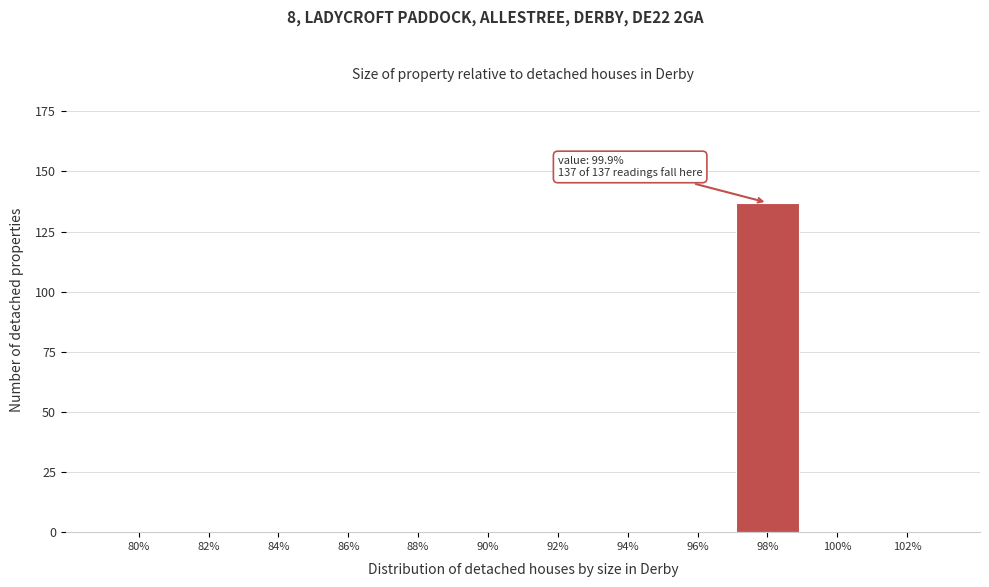

Reading left to right, transcribe all the data shown in this chart.

80%=0	82%=0	84%=0	86%=0	88%=0	90%=0	92%=0	94%=0	96%=0	98%=137	100%=0	102%=0